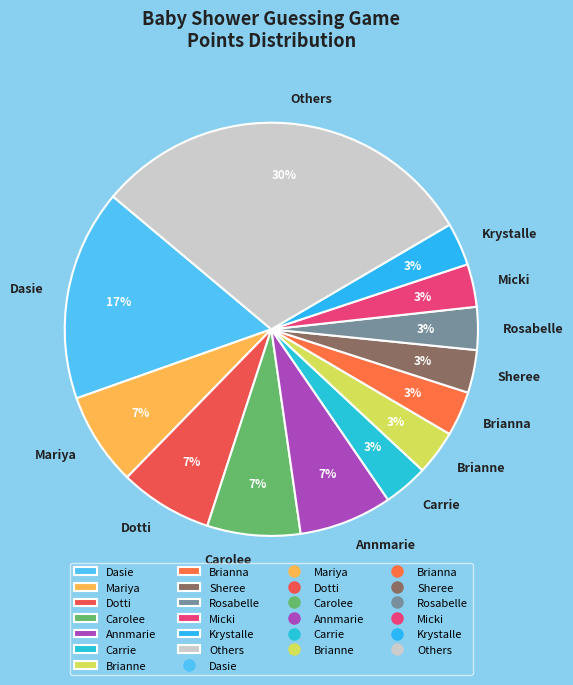

Which category has the biggest portion of the pie?

Others